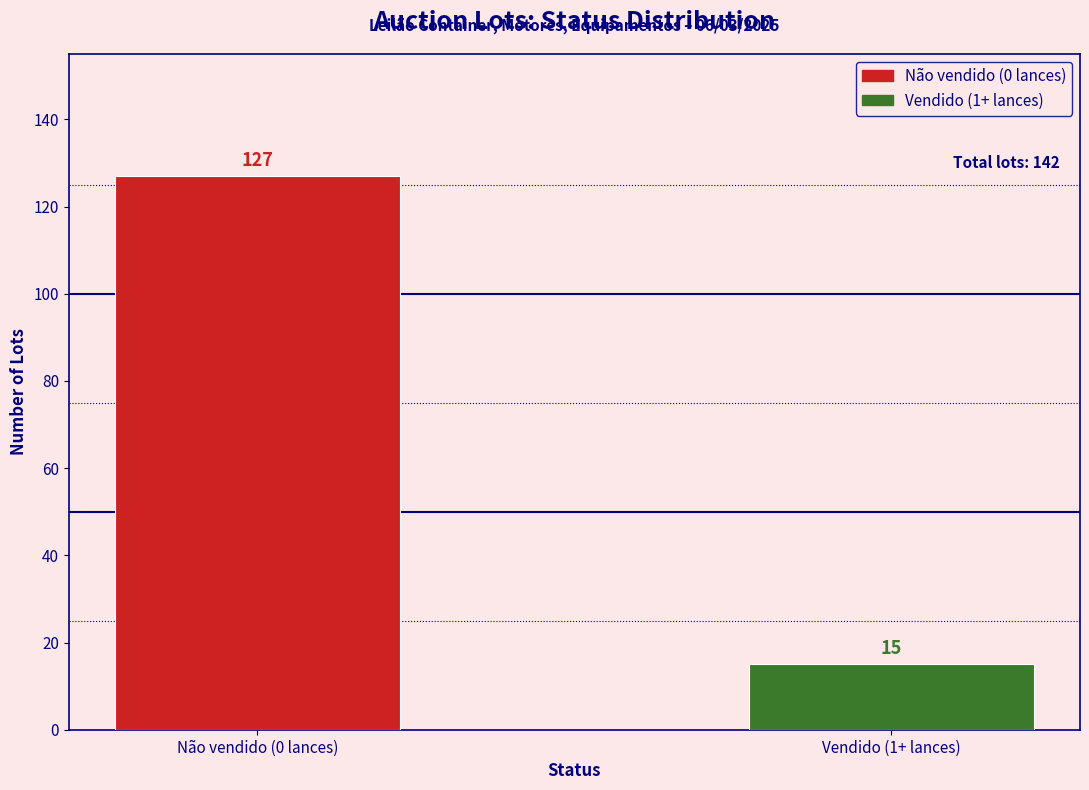

Which series has the widest spread of values?

Não vendido (0 lances)